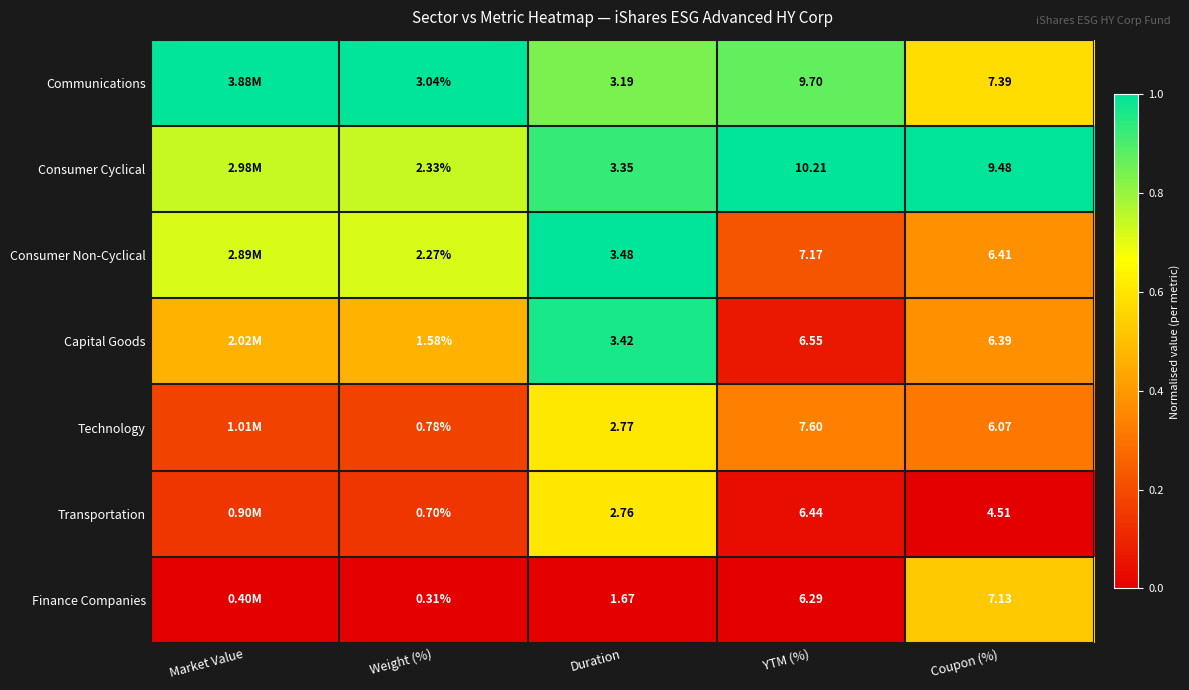

Rank the series at Coupon (%) from lowest to highest value.

Transportation, Technology, Capital Goods, Consumer Non-Cyclical, Finance Companies, Communications, Consumer Cyclical